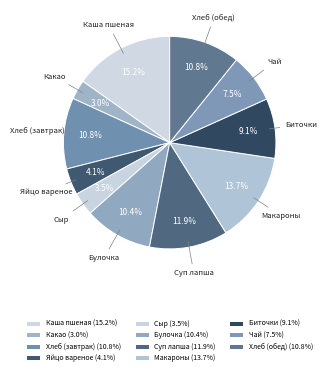

Is there any slice that represents more than half of the pie?

No